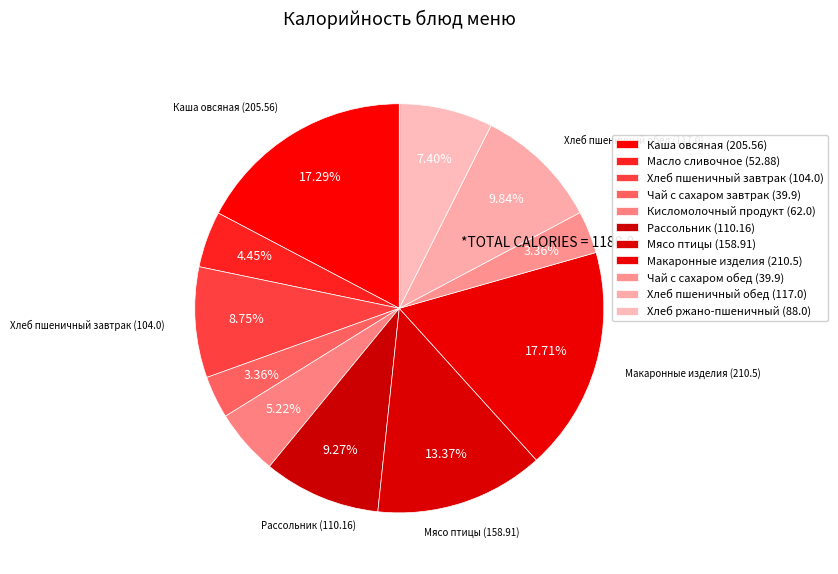

How many segments does this pie chart have?

11